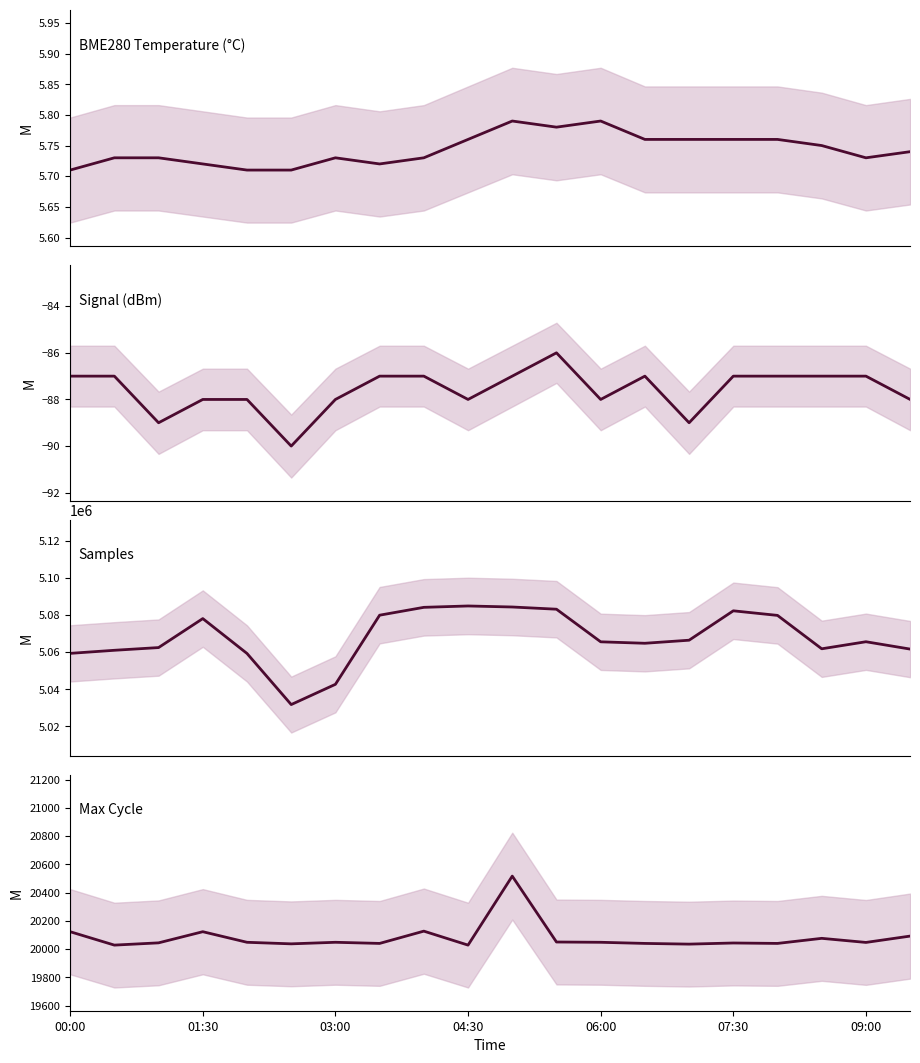

What value does the BME280 Temperature (°C) series have at 10?

5.8